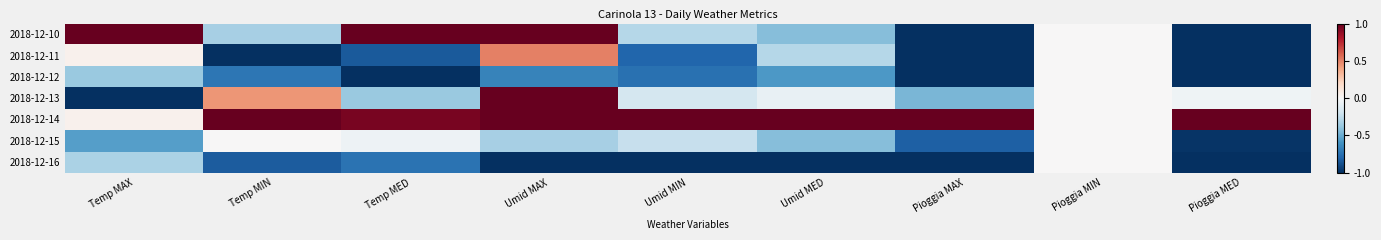

Reading left to right, what are all the values shown in this chart?

2018-12-10: Temp MAX=1.0	Temp MIN=-0.3	Temp MED=1.0	Umid MAX=1.0	Umid MIN=-0.3	Umid MED=-0.4	Pioggia MAX=-1.0	Pioggia MIN=0.0	Pioggia MED=-1.0
2018-12-11: Temp MAX=0.0	Temp MIN=-1.0	Temp MED=-0.8	Umid MAX=0.5	Umid MIN=-0.8	Umid MED=-0.3	Pioggia MAX=-1.0	Pioggia MIN=0.0	Pioggia MED=-1.0
2018-12-12: Temp MAX=-0.4	Temp MIN=-0.7	Temp MED=-1.0	Umid MAX=-0.7	Umid MIN=-0.7	Umid MED=-0.6	Pioggia MAX=-1.0	Pioggia MIN=0.0	Pioggia MED=-1.0
2018-12-13: Temp MAX=-1.0	Temp MIN=0.4	Temp MED=-0.4	Umid MAX=1.0	Umid MIN=-0.2	Umid MED=-0.1	Pioggia MAX=-0.5	Pioggia MIN=0.0	Pioggia MED=-0.0
2018-12-14: Temp MAX=0.0	Temp MIN=1.0	Temp MED=0.9	Umid MAX=1.0	Umid MIN=1.0	Umid MED=1.0	Pioggia MAX=1.0	Pioggia MIN=0.0	Pioggia MED=1.0
2018-12-15: Temp MAX=-0.6	Temp MIN=0.0	Temp MED=-0.1	Umid MAX=-0.3	Umid MIN=-0.2	Umid MED=-0.4	Pioggia MAX=-0.8	Pioggia MIN=0.0	Pioggia MED=-1.0
2018-12-16: Temp MAX=-0.3	Temp MIN=-0.8	Temp MED=-0.7	Umid MAX=-1.0	Umid MIN=-1.0	Umid MED=-1.0	Pioggia MAX=-1.0	Pioggia MIN=0.0	Pioggia MED=-1.0